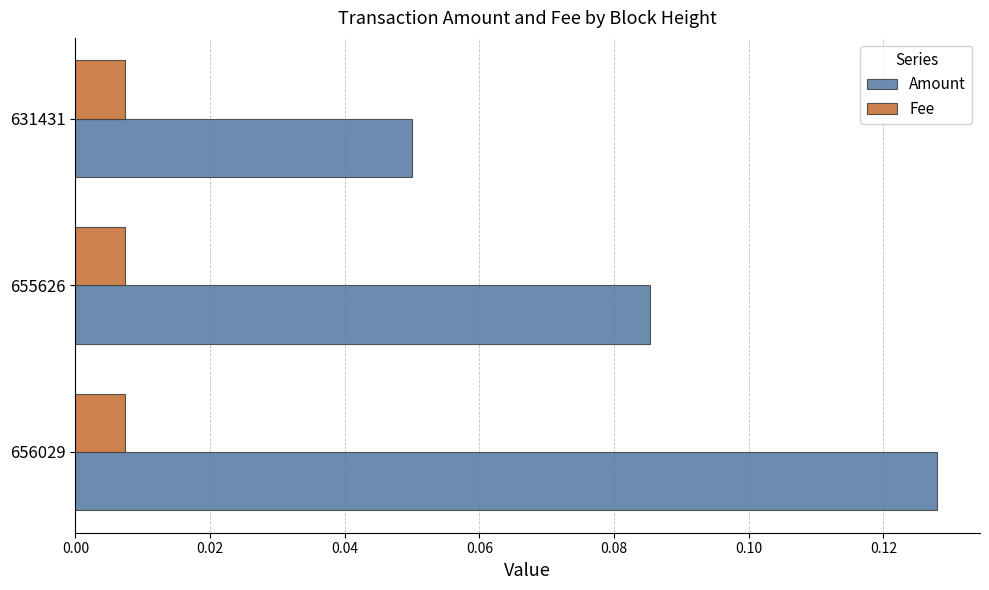

Is the value of Fee at 655626 greater than the value of Amount at 656029?

No